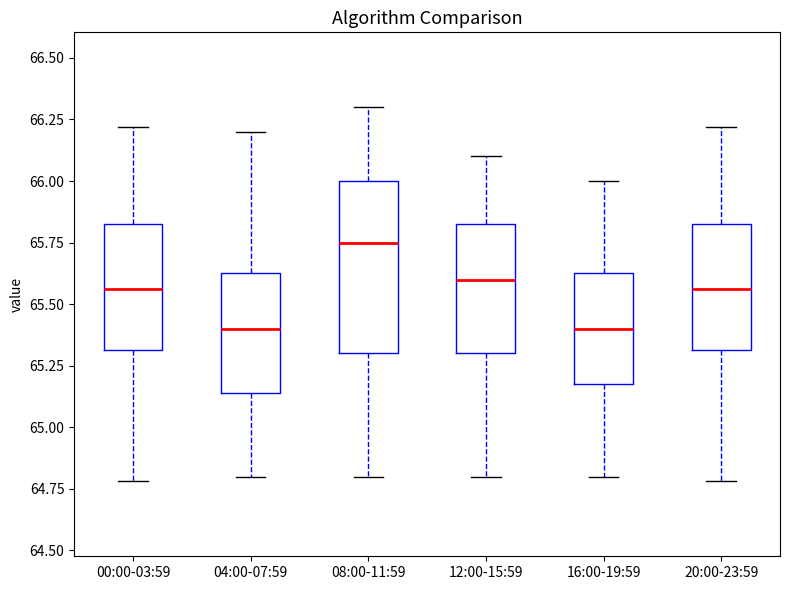

Reading left to right, transcribe this box plot: for each box, give where its median line is, the range the box spans, and where its two whiskers end, as read against the y-axis. The values are not printed on the chart, so give them approximately, as read against the axis.

00:00-03:59: median 65.55, box 65.30 to 65.85, whiskers 64.80 to 66.20
04:00-07:59: median 65.40, box 65.15 to 65.65, whiskers 64.80 to 66.20
08:00-11:59: median 65.75, box 65.30 to 66.00, whiskers 64.80 to 66.30
12:00-15:59: median 65.60, box 65.30 to 65.85, whiskers 64.80 to 66.10
16:00-19:59: median 65.40, box 65.20 to 65.65, whiskers 64.80 to 66.00
20:00-23:59: median 65.55, box 65.30 to 65.85, whiskers 64.80 to 66.20